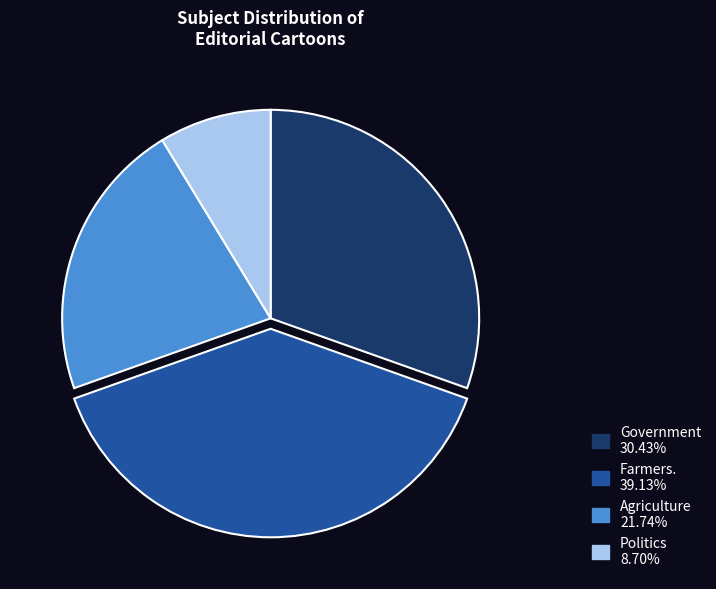

Is Farmers. 39.13% the majority of the pie?

No